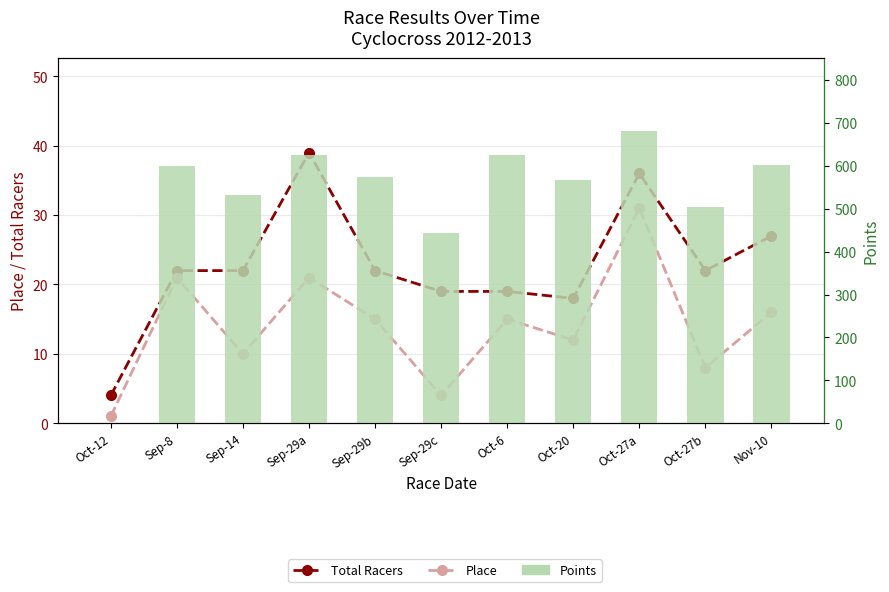

Rank the series at Oct-12 from lowest to highest value.

Points, Place, Total Racers